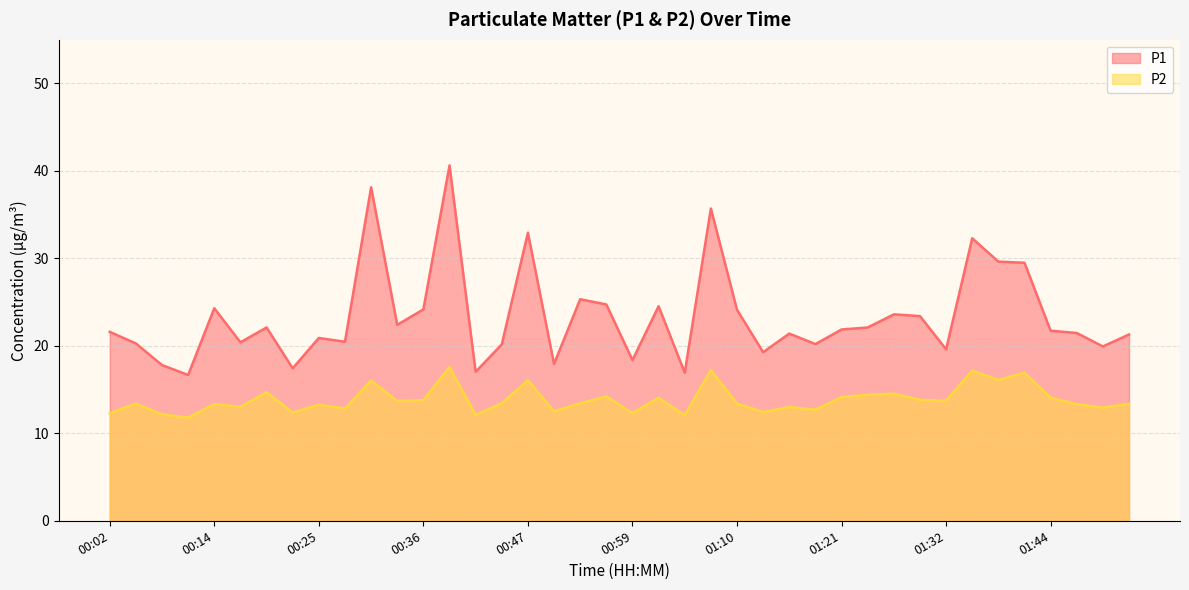

At which category does P1 reach its first local peak?

00:14